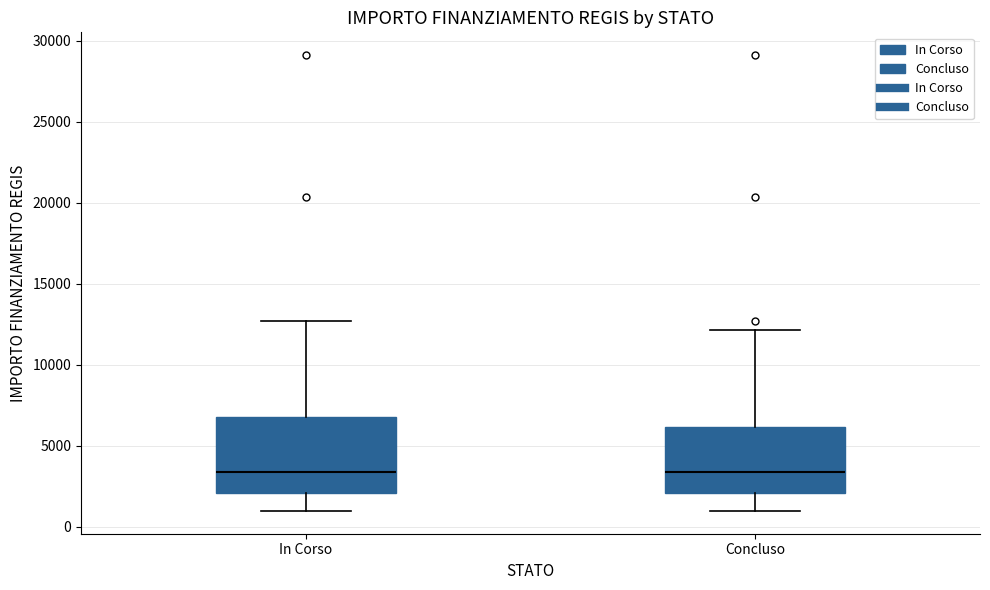

Reading left to right, read every box against the y-axis: the position of its median line, the range the box covers, and the ends of its whiskers. The values are not printed on the chart, so give them approximately, as read against the axis.

In Corso: median 3500, box 2000 to 7000, whiskers 1000 to 12500
Concluso: median 3500, box 2000 to 6000, whiskers 1000 to 12000